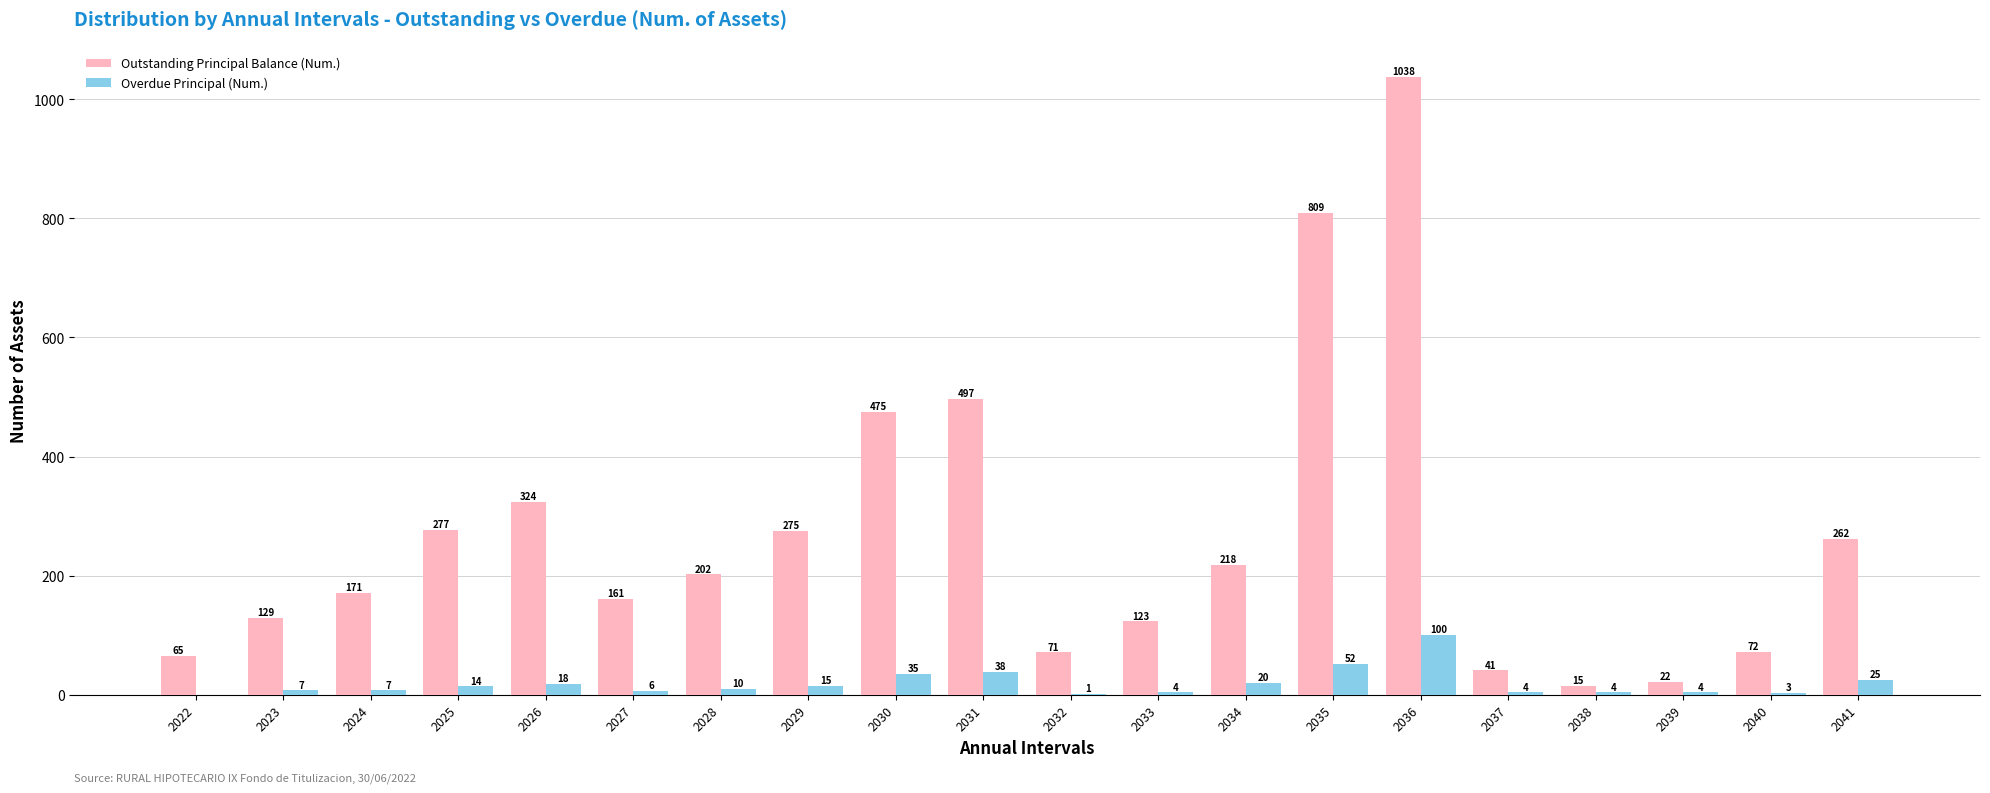

What is the sum of the Outstanding Principal Balance (Num.) values at 2032 and 2039?

93